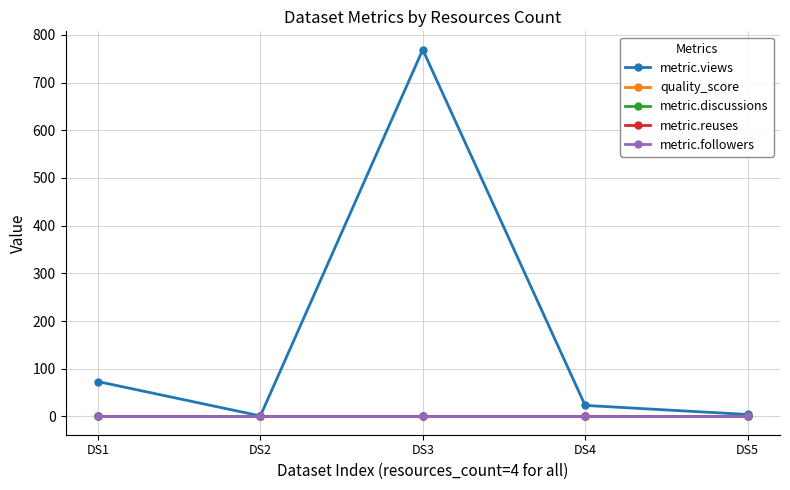

Reading left to right, list all the values displayed in this chart.

metric.views: 73.0	1.0	769.0	23.0	4.0
quality_score: 0.6	0.6	0.6	0.6	0.6
metric.discussions: 0.0	0.0	0.0	0.0	0.0
metric.reuses: 0.0	0.0	0.0	0.0	0.0
metric.followers: 0.0	0.0	0.0	0.0	0.0